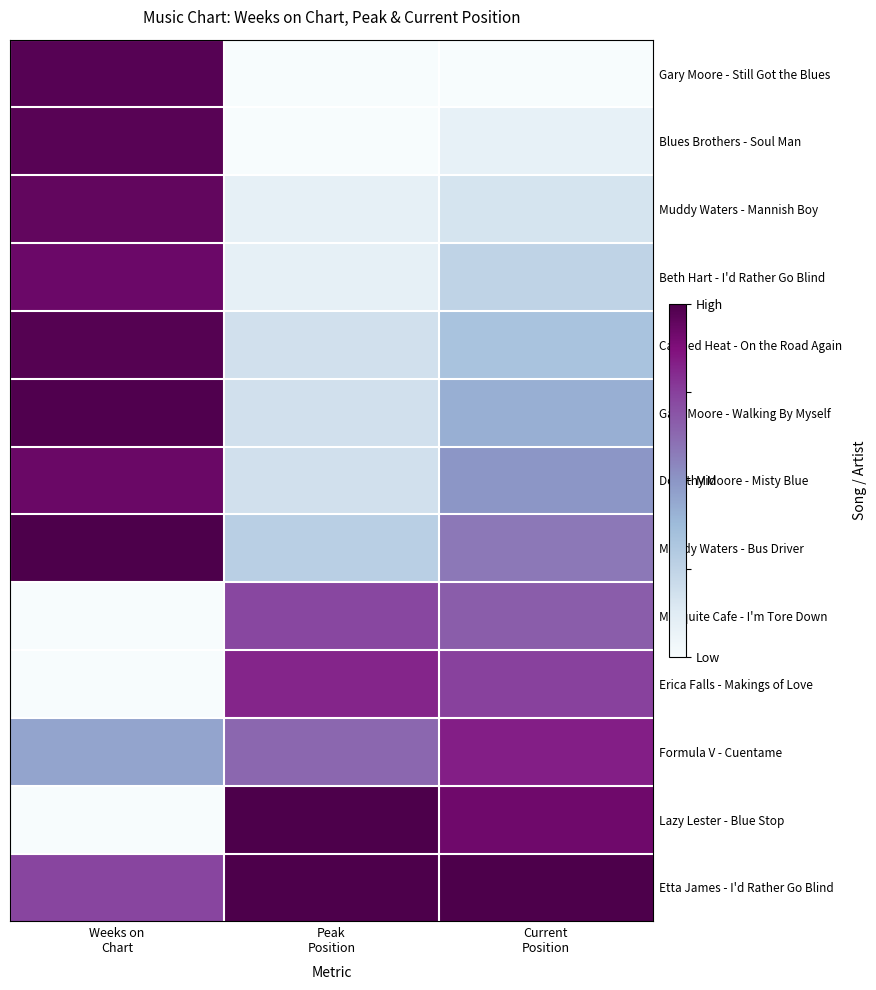

At how many categories does at least one series exceed 0?

3